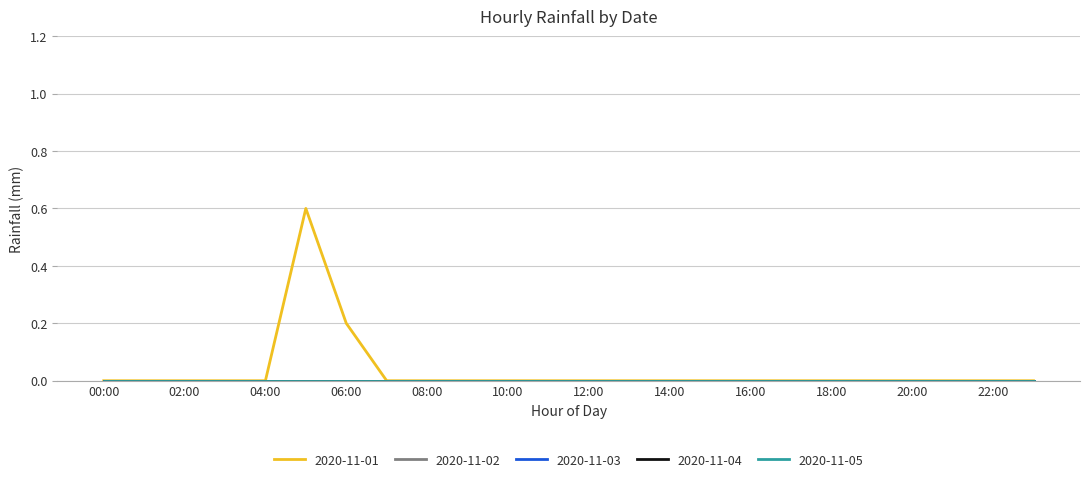

At which category is the sum across all series the highest?

05:00